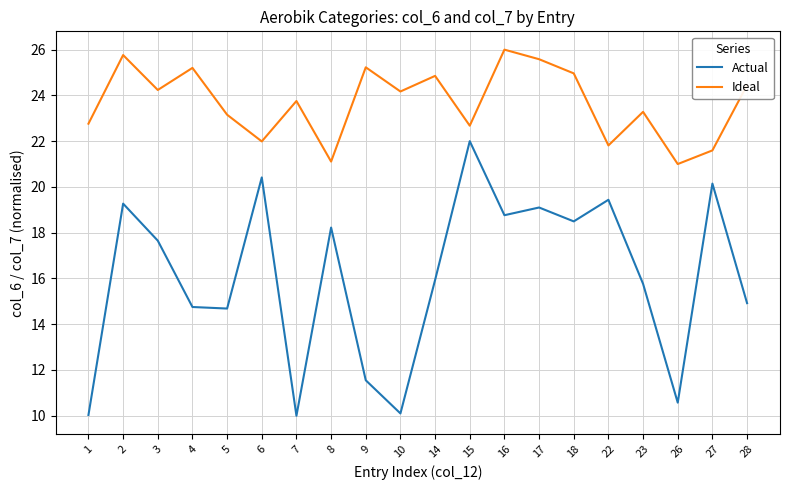

How many values in the Ideal series are below 24?

10